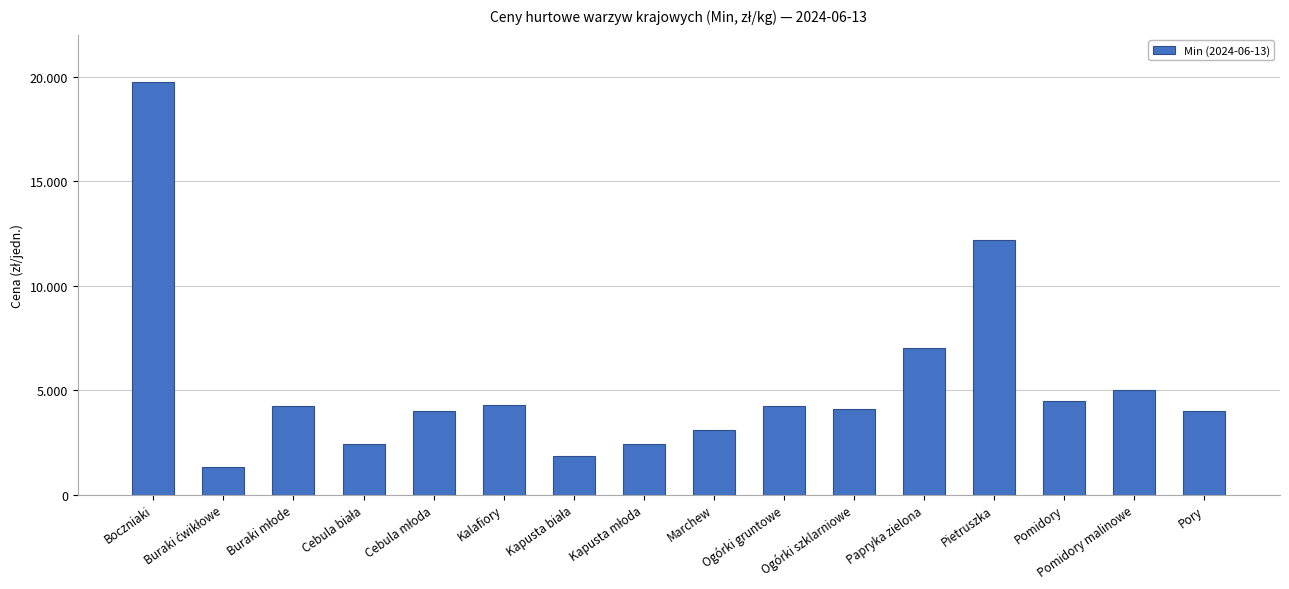

How many data points does each series have?

16